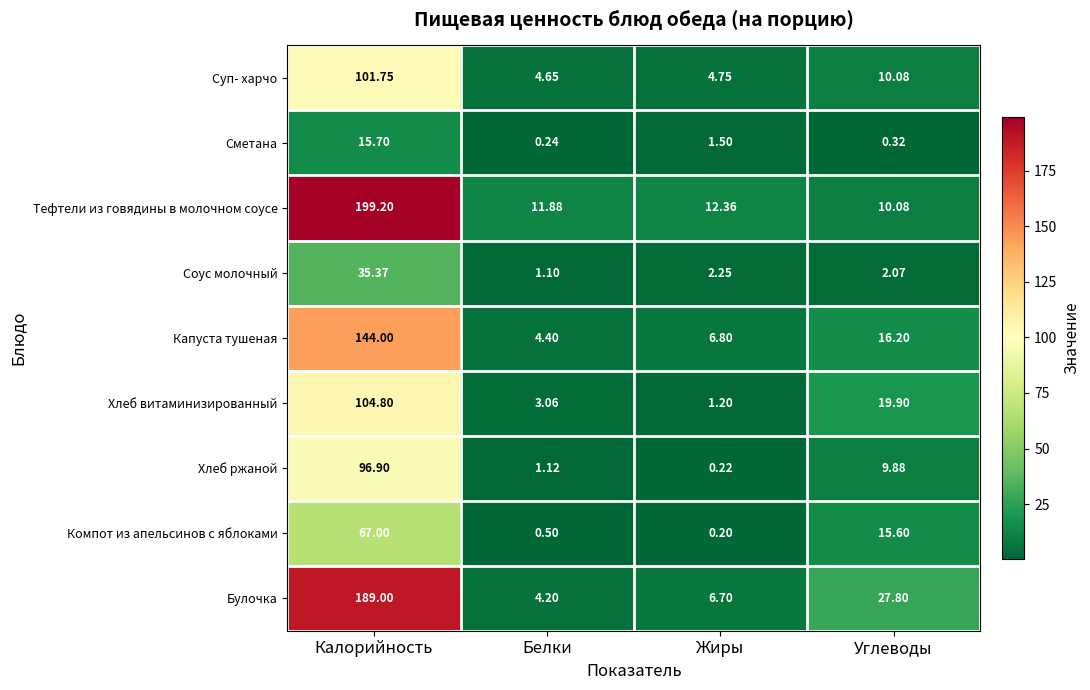

Which category has the lowest value across all series?

Жиры